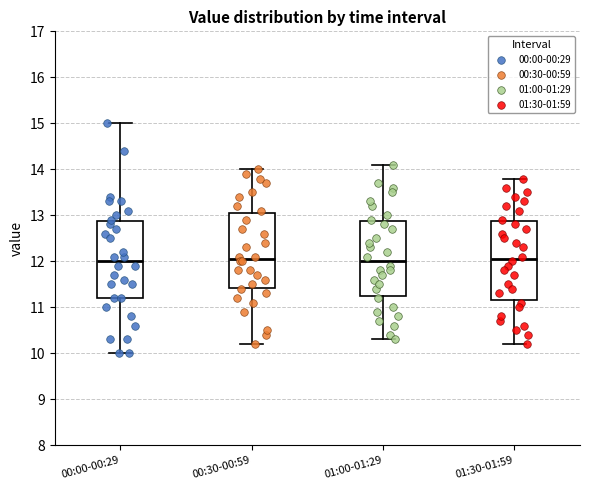

Reading left to right, read every box against the y-axis: the position of its median line, the range the box covers, and the ends of its whiskers. The values are not printed on the chart, so give them approximately, as read against the axis.

00:00-00:29: median 12.0, box 11.2 to 12.9, whiskers 10.0 to 15.0
00:30-00:59: median 12.1, box 11.4 to 13.1, whiskers 10.2 to 14.0
01:00-01:29: median 12.0, box 11.3 to 12.9, whiskers 10.3 to 14.1
01:30-01:59: median 12.1, box 11.2 to 12.9, whiskers 10.2 to 13.8